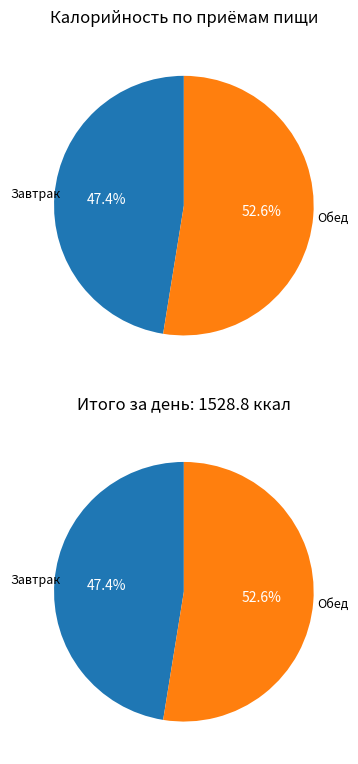

To the nearest percent, what is the combined percentage of Обед and Завтрак?

100%